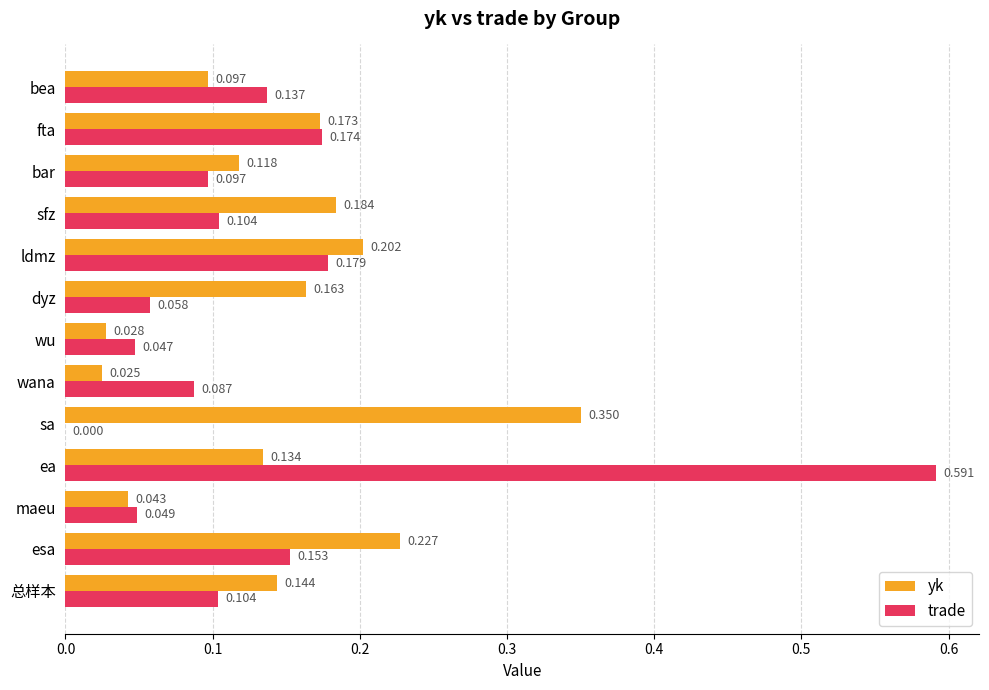

Which category has the highest value in the trade series?

ea